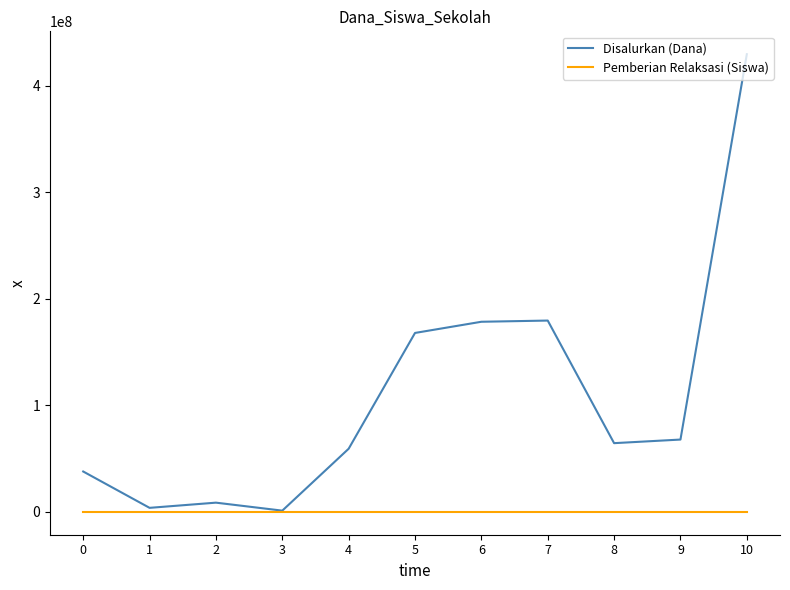

How many lines are shown in the chart?

2